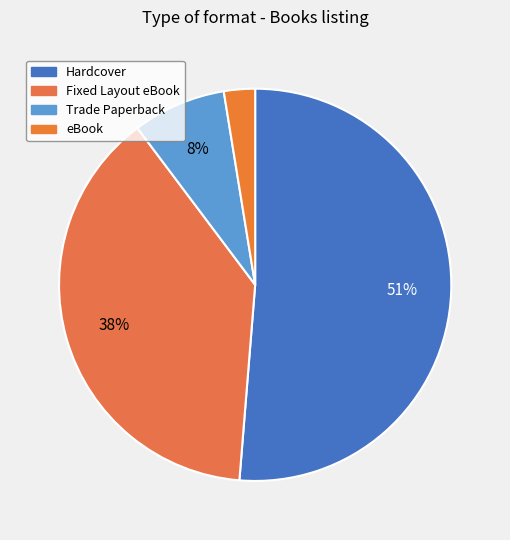

Count the number of slices in the pie.

4